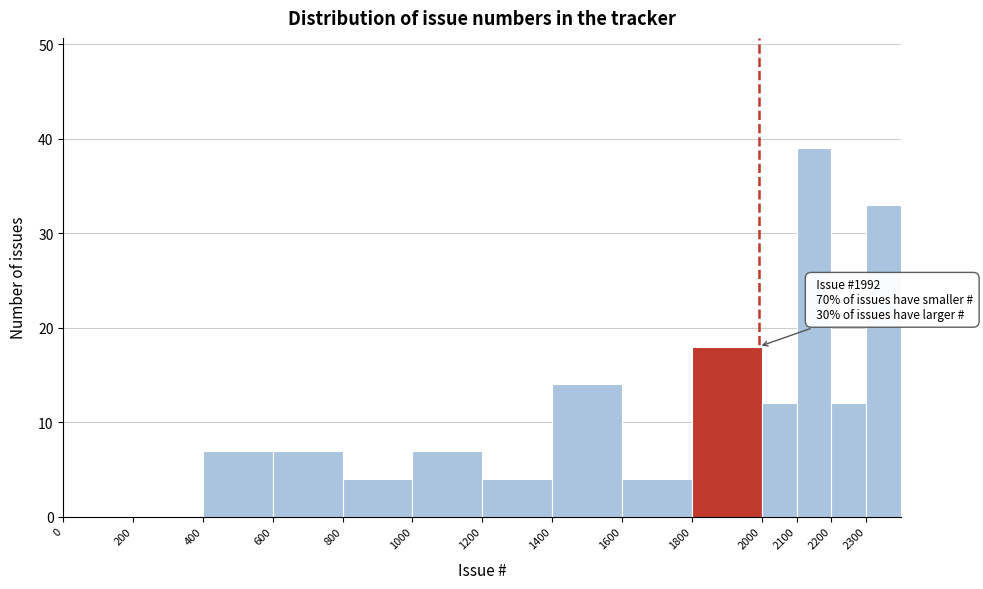

Over which range of the x-axis is the bar tallest?

2100 to 2200